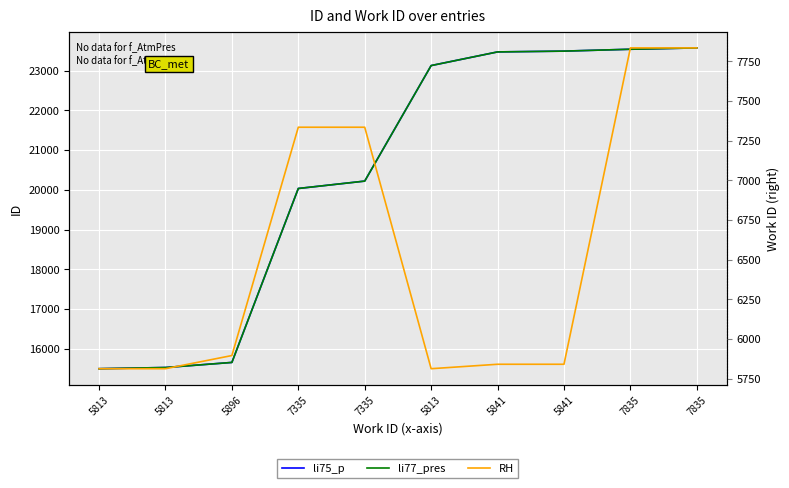

True or false: li75_p and RH cross at least once.

False